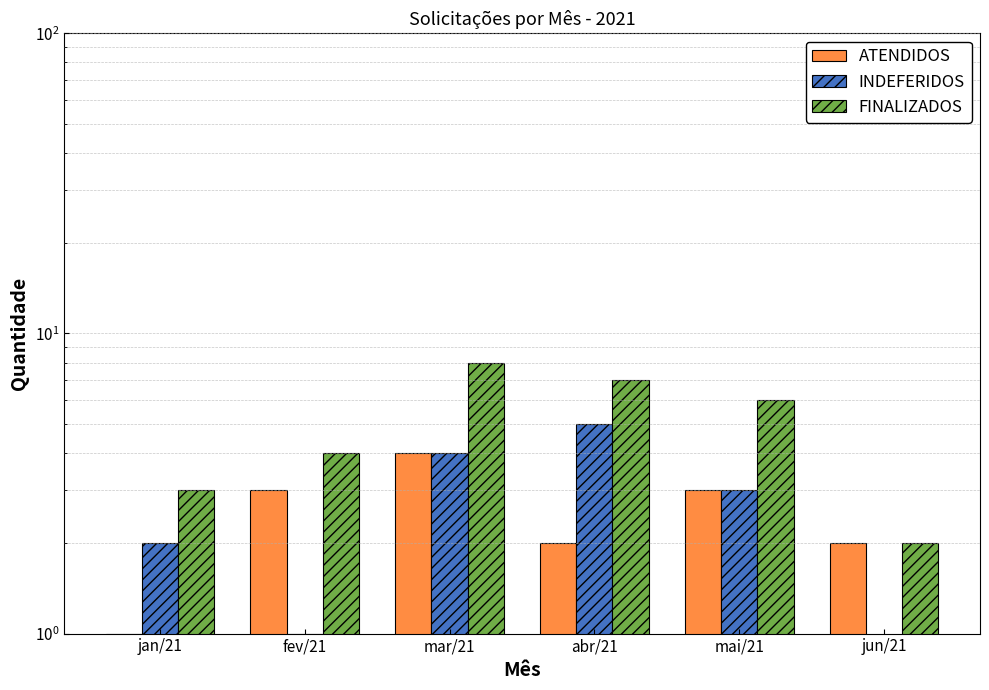

What is the sum of the INDEFERIDOS values at abr/21 and jun/21?

5